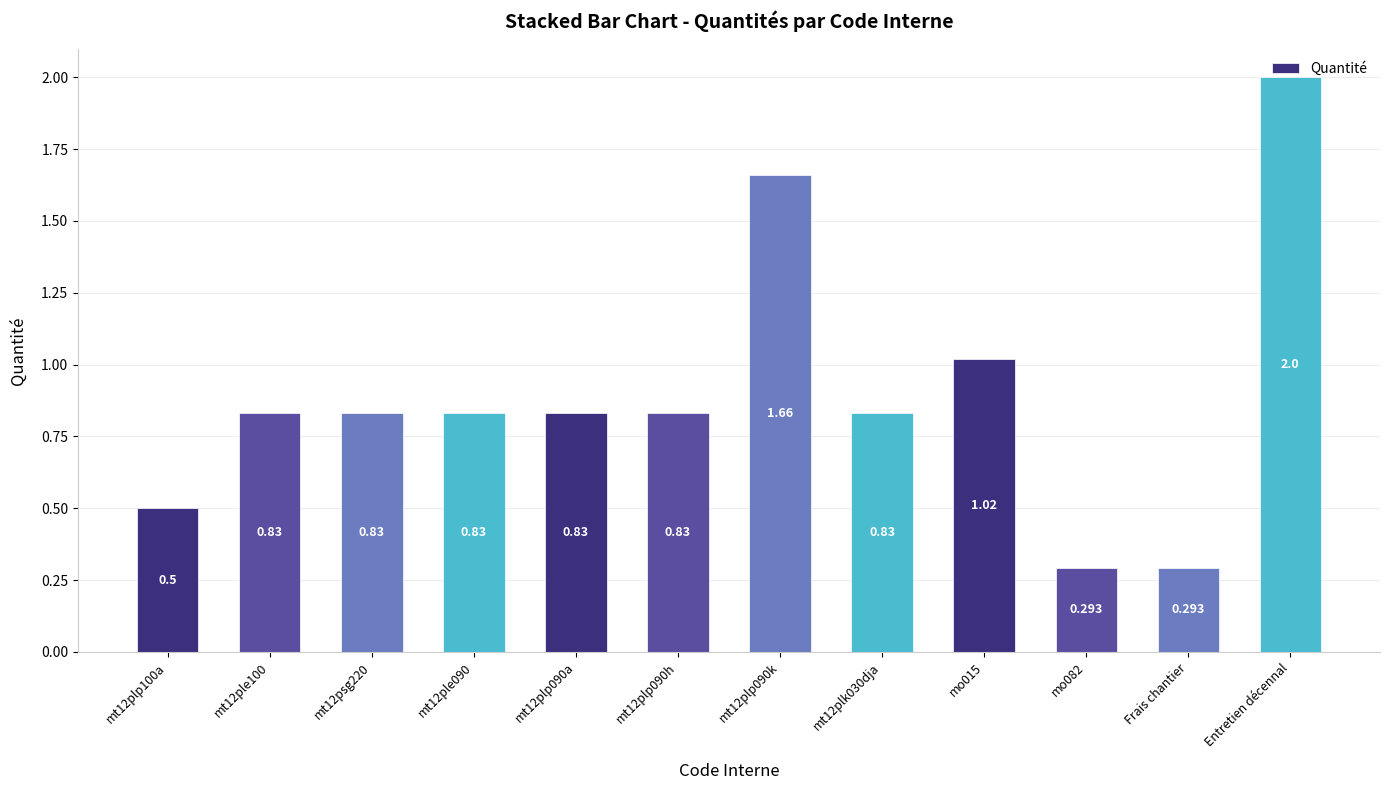

Which category has the highest value across all series?

Entretien décennal